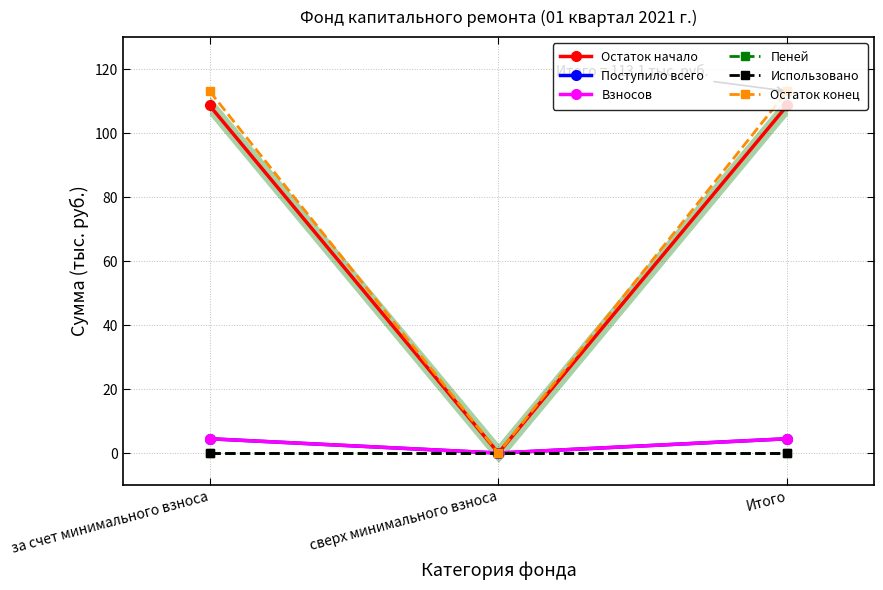

What is the value of the Остаток начало point at the 3rd from the left?

108.6